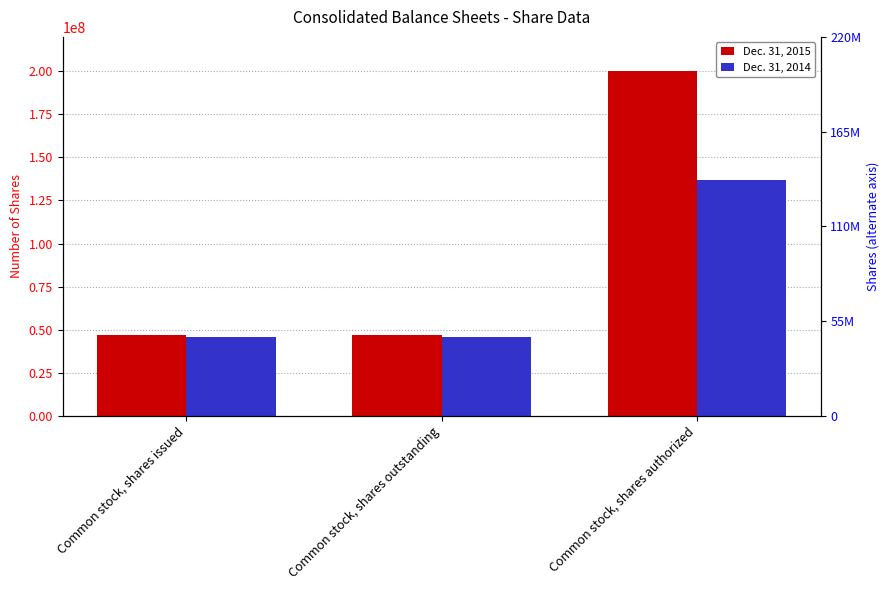

What is the highest value of the Dec. 31, 2015 series?

200000000